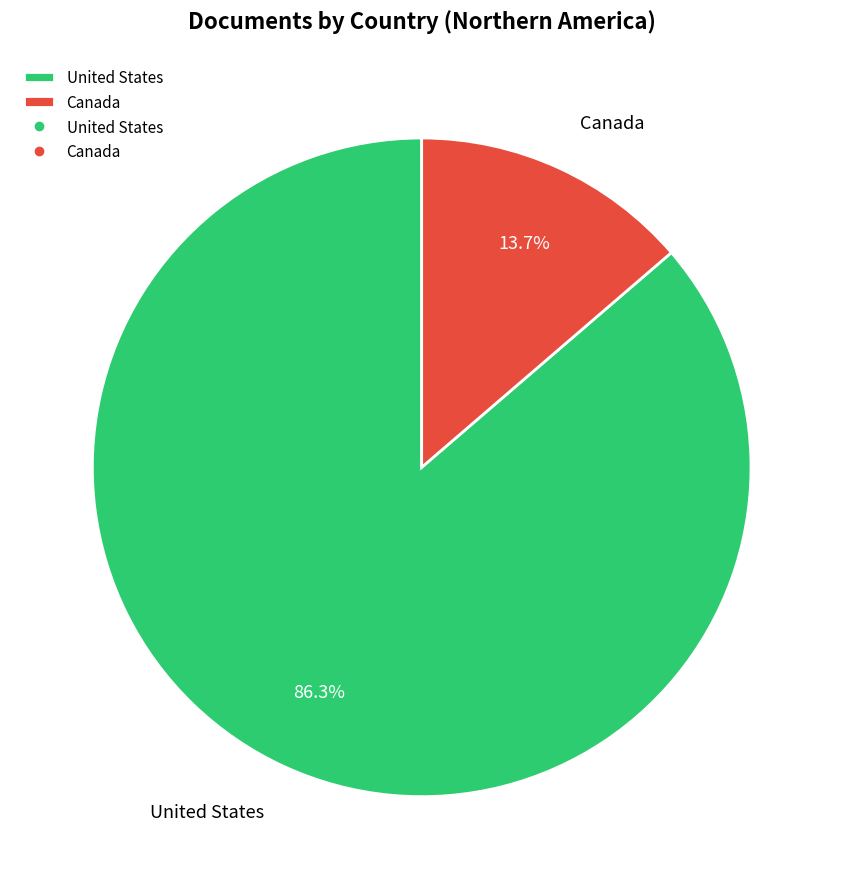

Rank the categories by value from highest to lowest.

United States, Canada